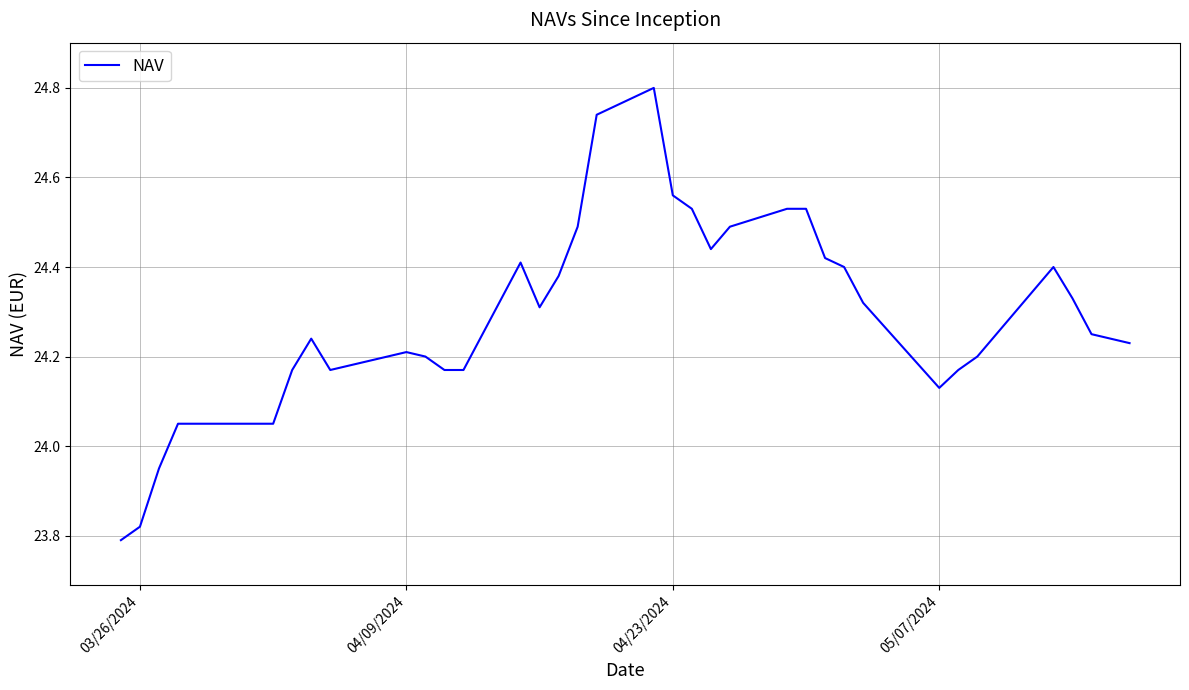

What is the maximum value shown in the chart?

24.8